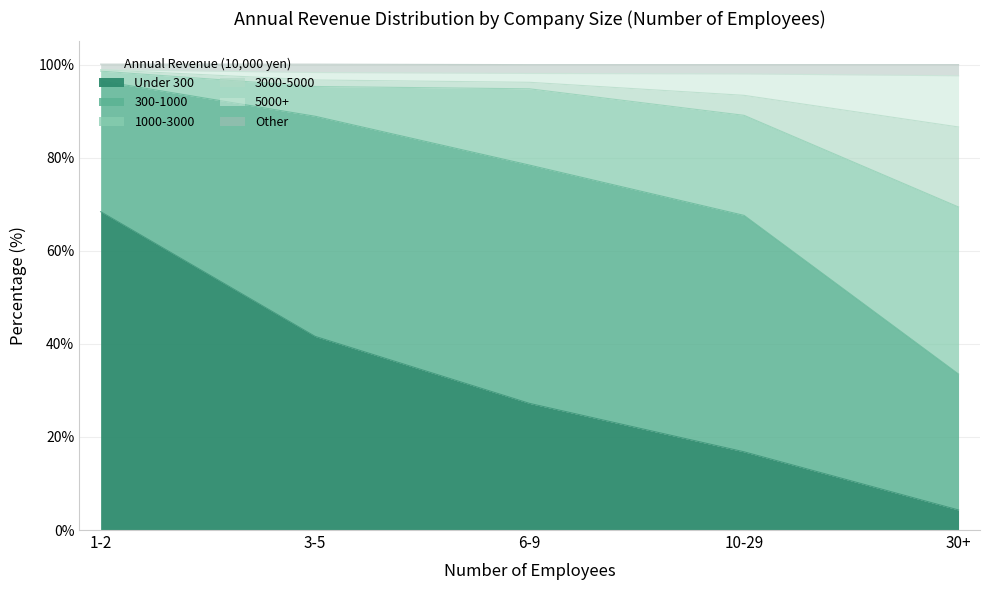

At which label does Under 300 reach its minimum?

30+